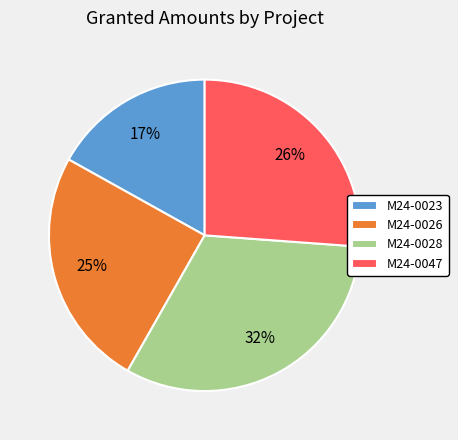

What percentage is the M24-0026 slice, to the nearest percent?

25%